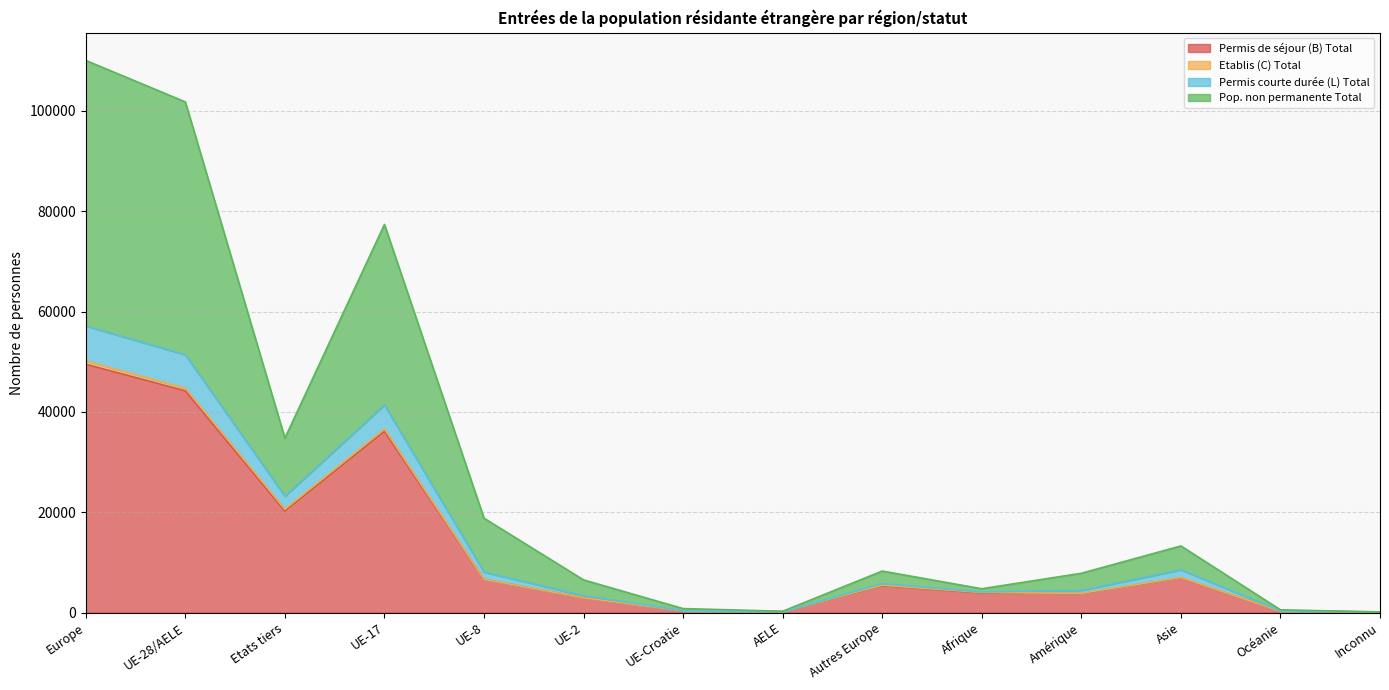

The value of Permis de séjour (B) Total at Etats tiers is 35073. True or false?

False